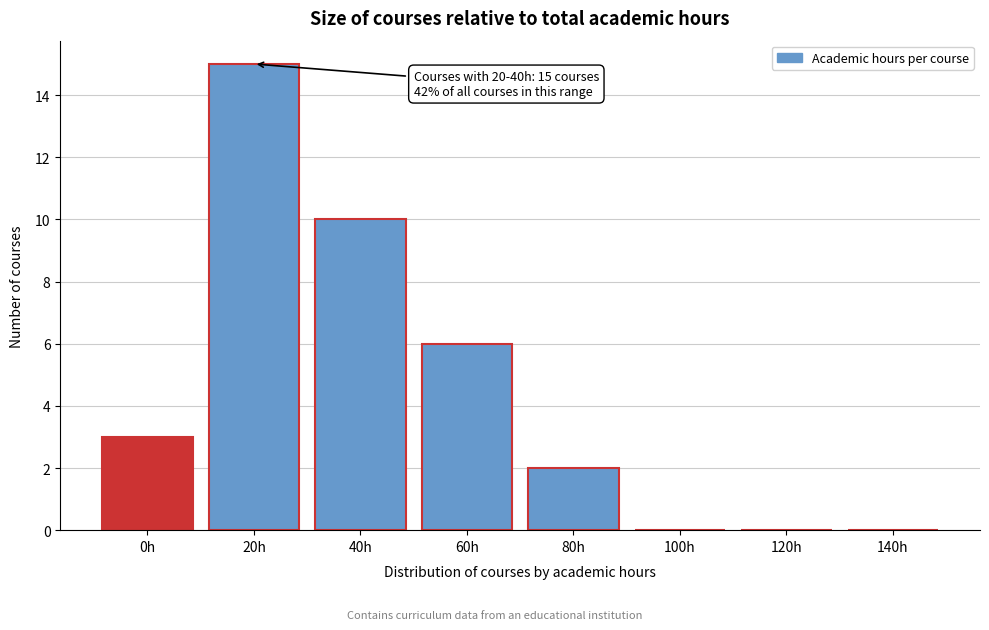

Reading left to right, transcribe all the data shown in this chart.

0h=3	20h=15	40h=10	60h=6	80h=2	100h=0	120h=0	140h=0